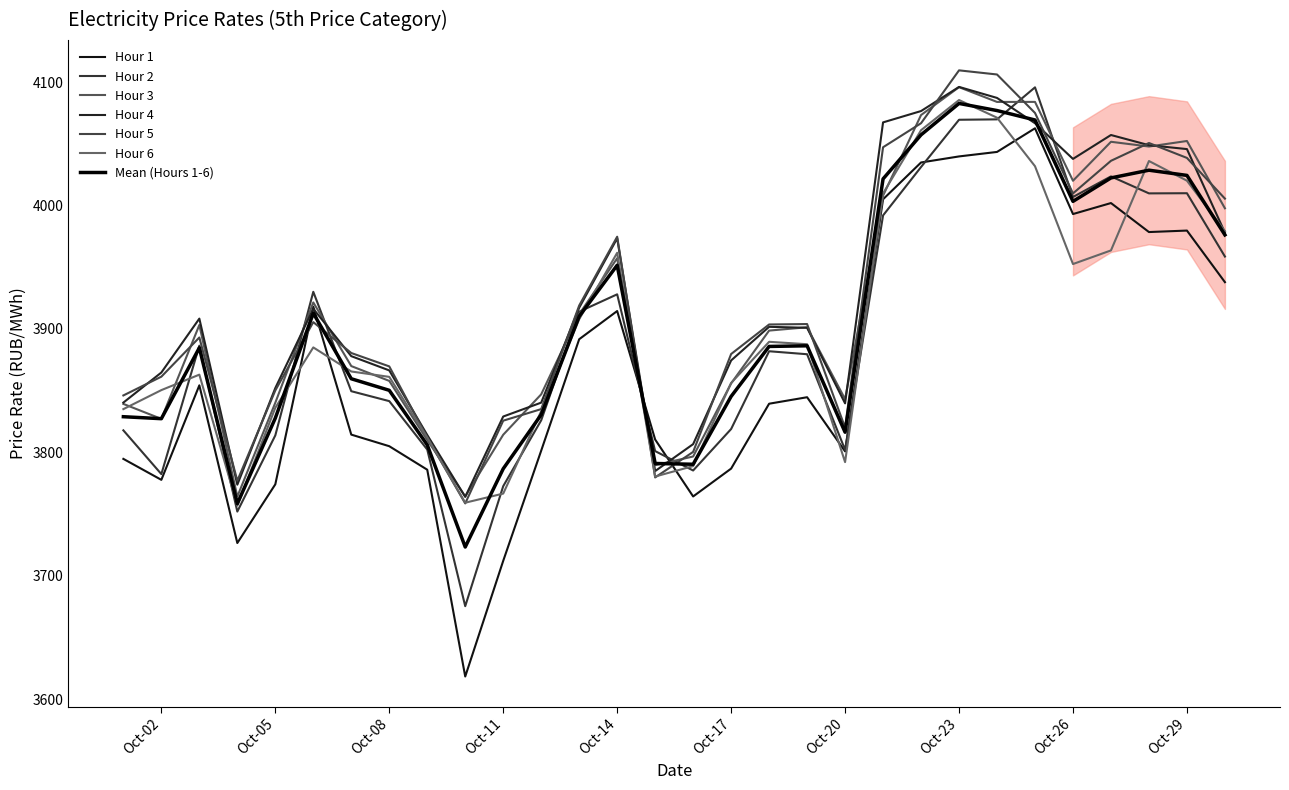

How many intersections are there between Hour 1 and Hour 5?

4